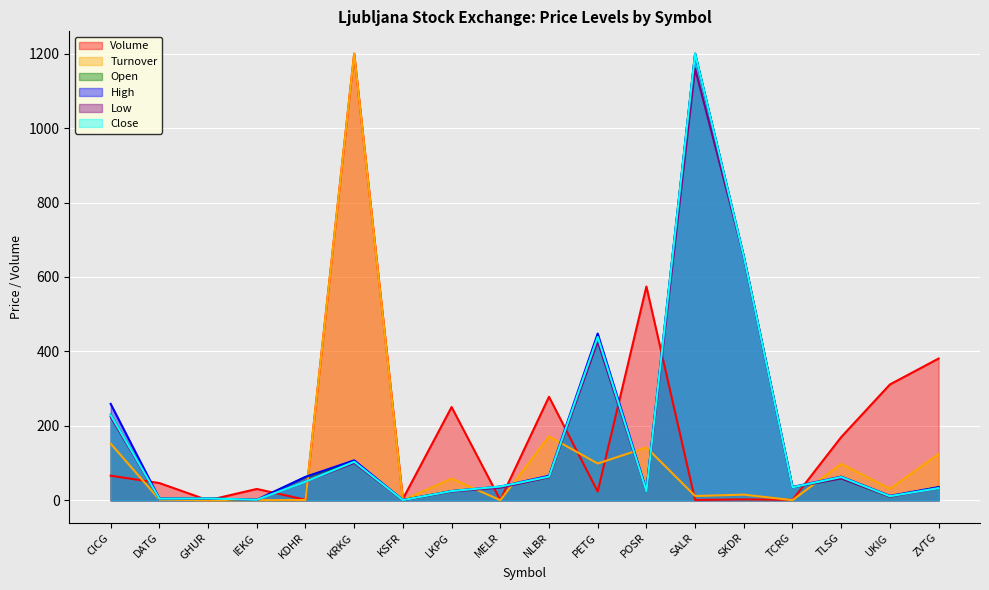

True or false: Low and Open cross at least once.

False